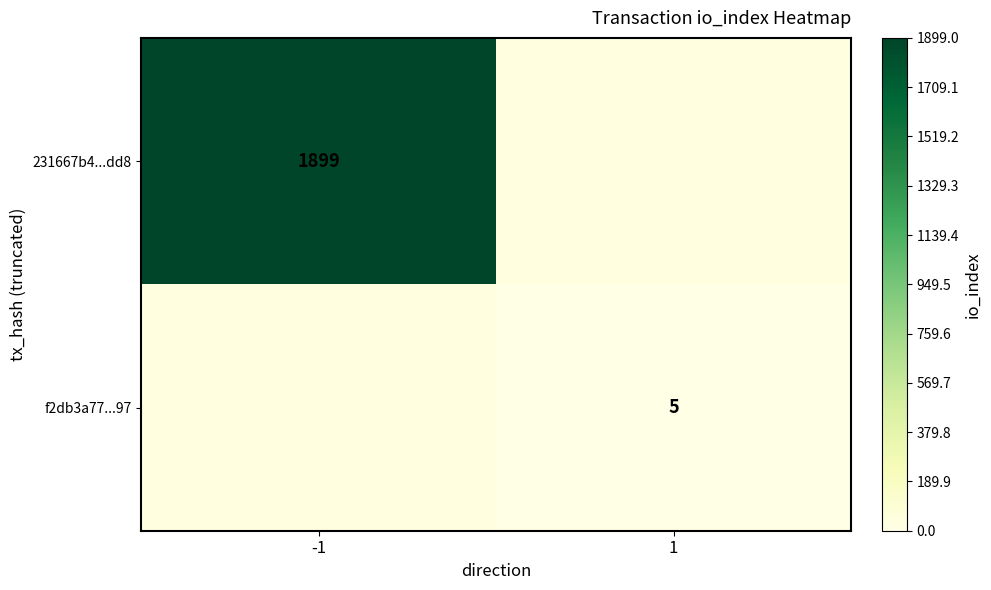

True or false: f2db3a77...97 has a value of 6.7 at 1.

False